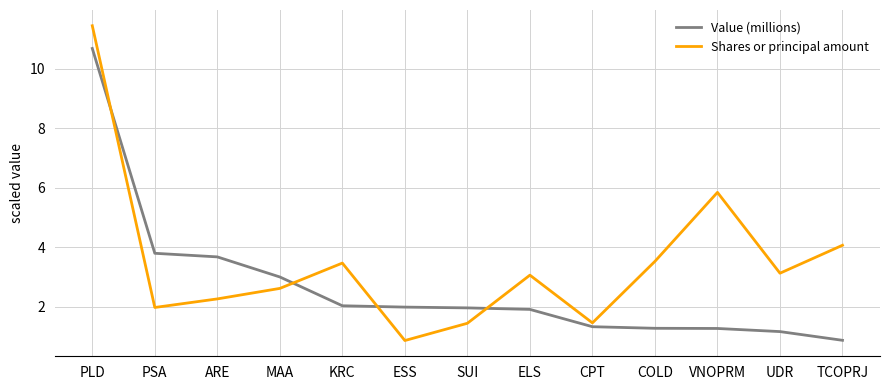

What is the difference between the maximum and minimum values in the Shares or principal amount series?

10.6